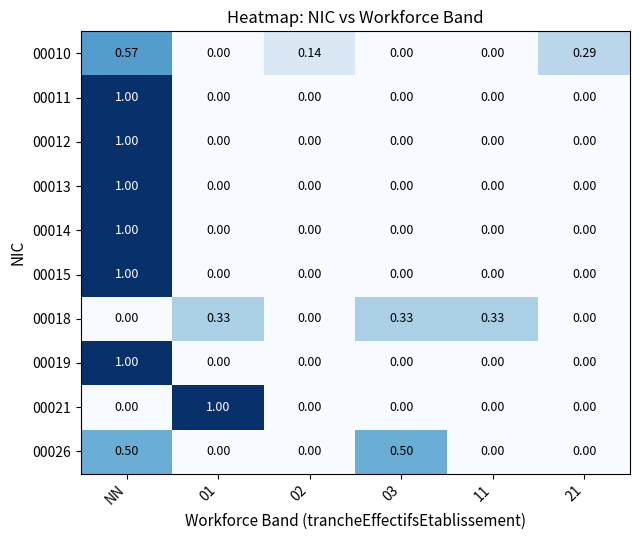

What is the maximum value shown in the chart?

1.0